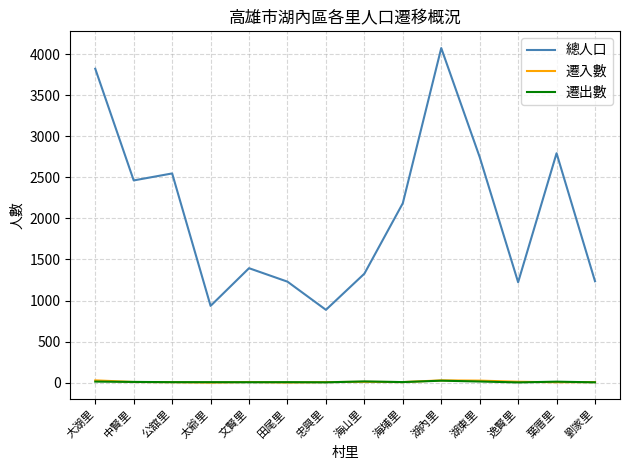

What is the difference between the maximum and minimum values in the 遷出數 series?

21